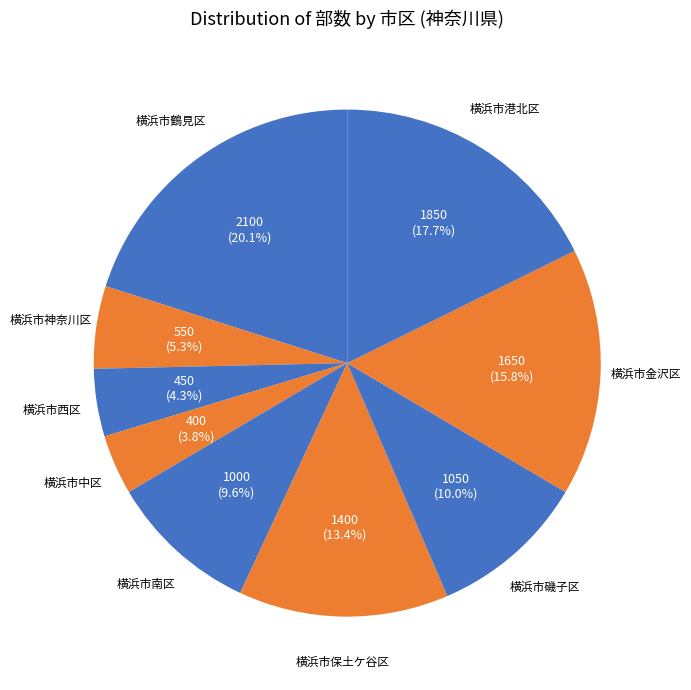

How many segments does this pie chart have?

9